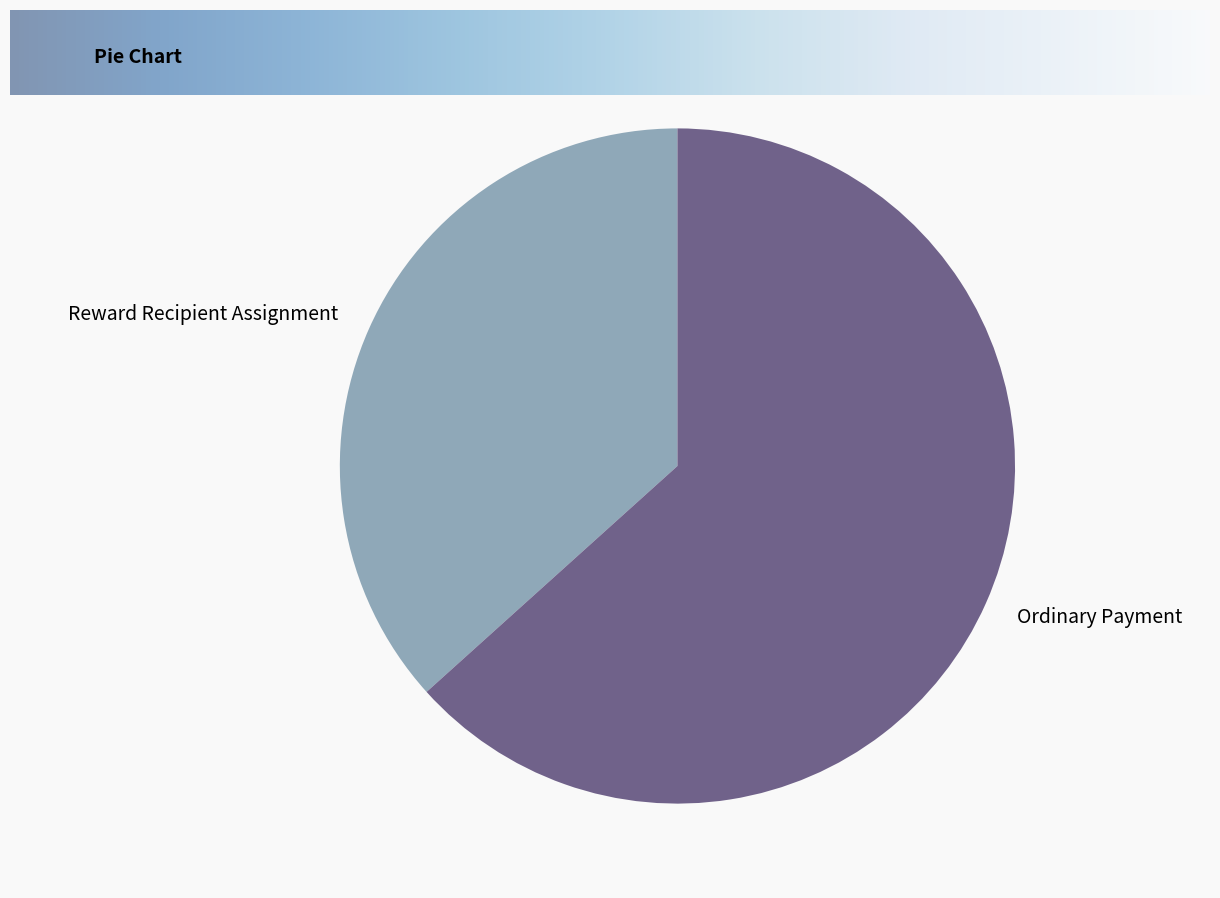

Is it true that Reward Recipient Assignment is 37% of the pie?

True